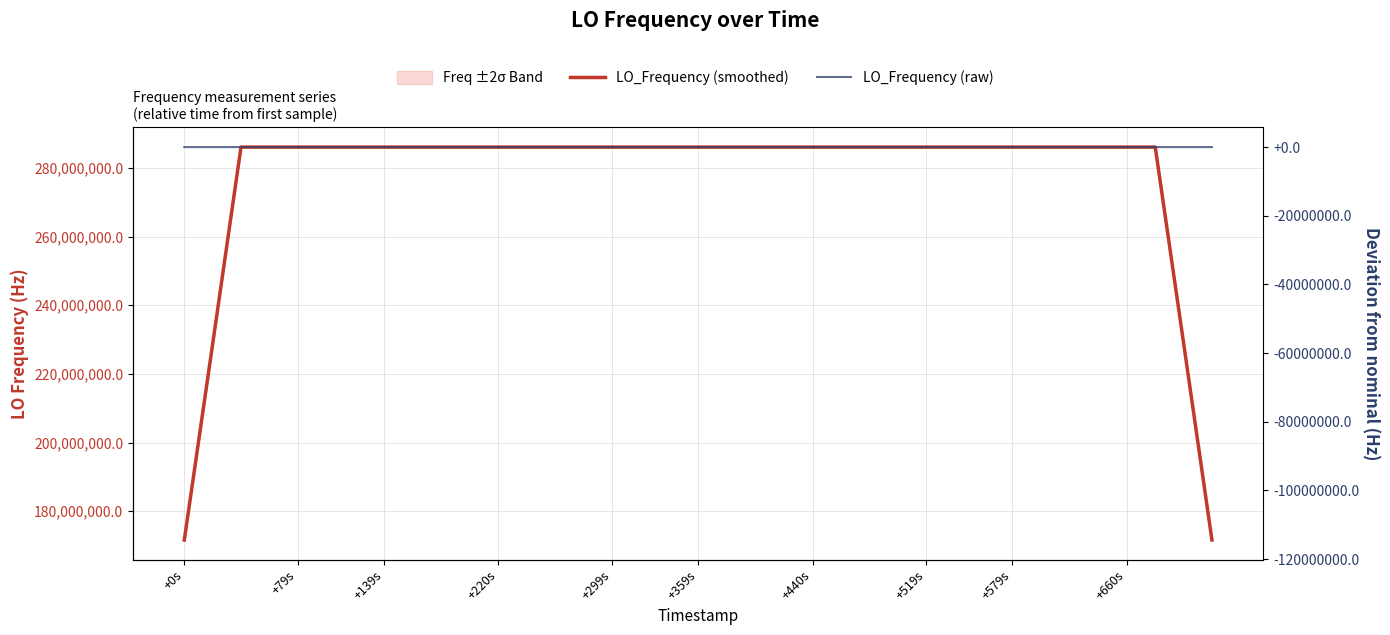

How many series are shown in this chart?

2